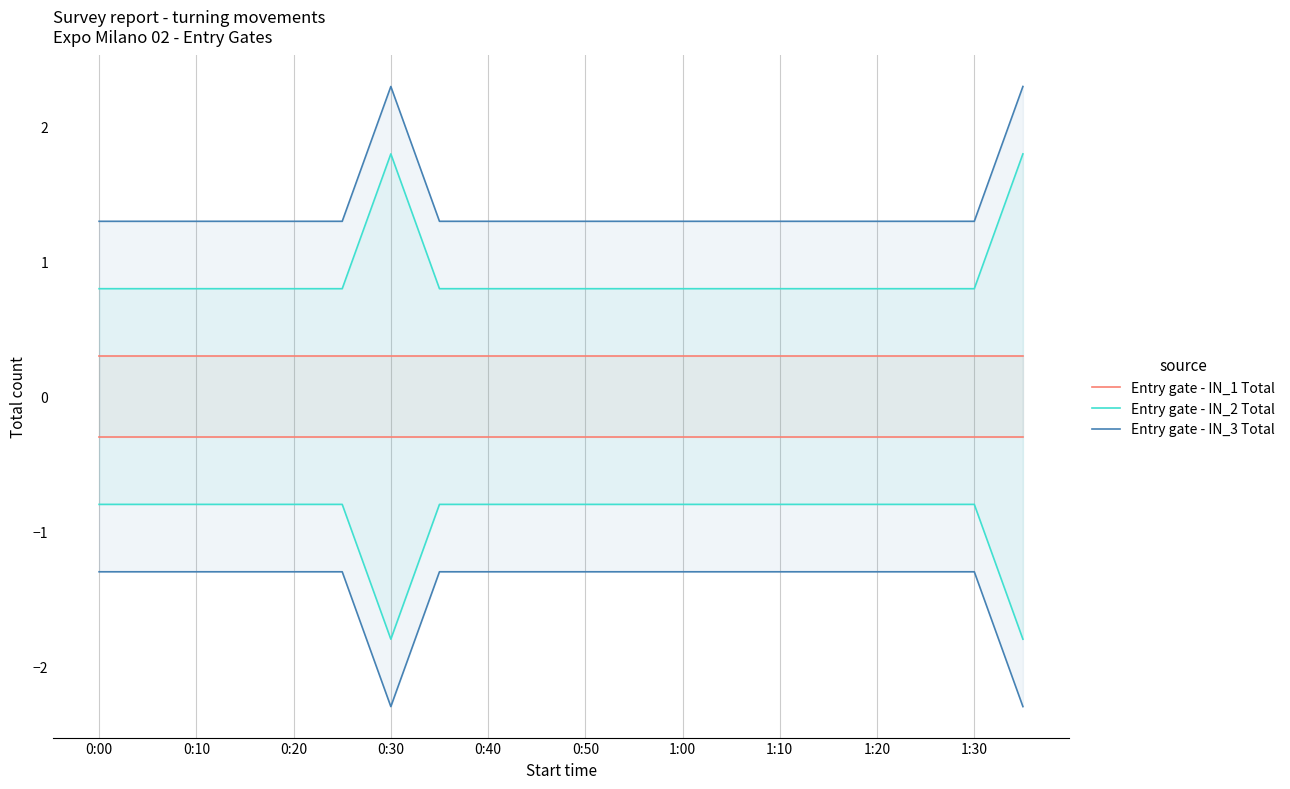

True or false: Entry gate - IN_1 Total has more than 1 points higher than both neighbors.

False